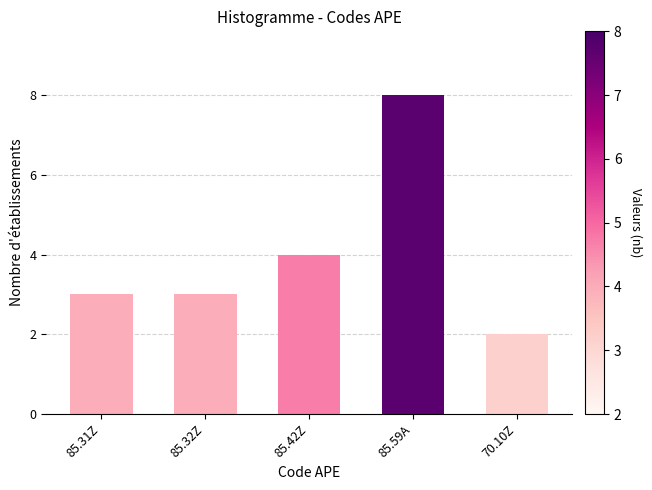

Reading right to left, extract all data points from this chart.

70.10Z=2	85.59A=8	85.42Z=4	85.32Z=3	85.31Z=3